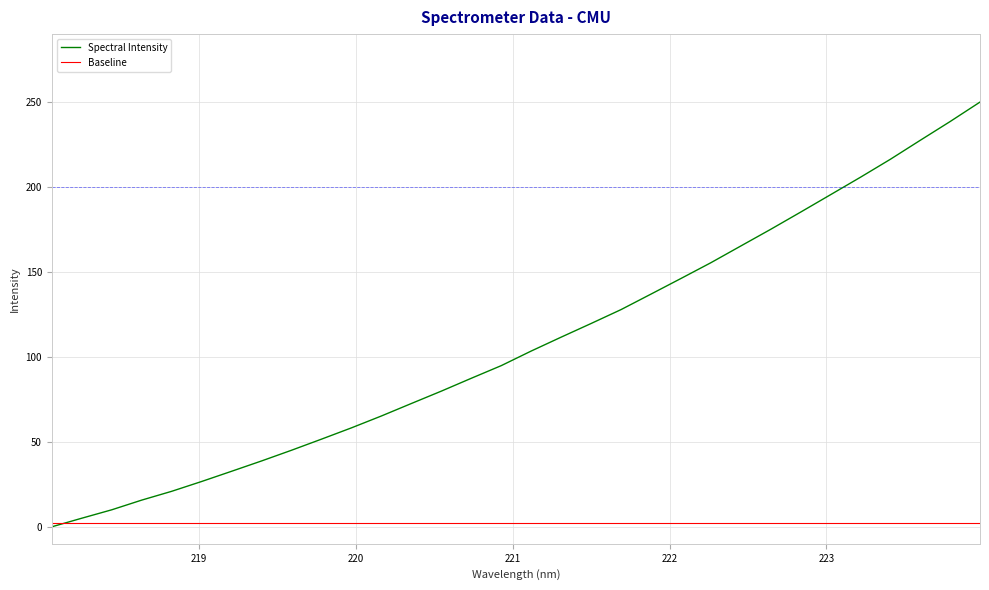

List the series in order of their overall mean, lowest first.

Baseline, Spectral Intensity